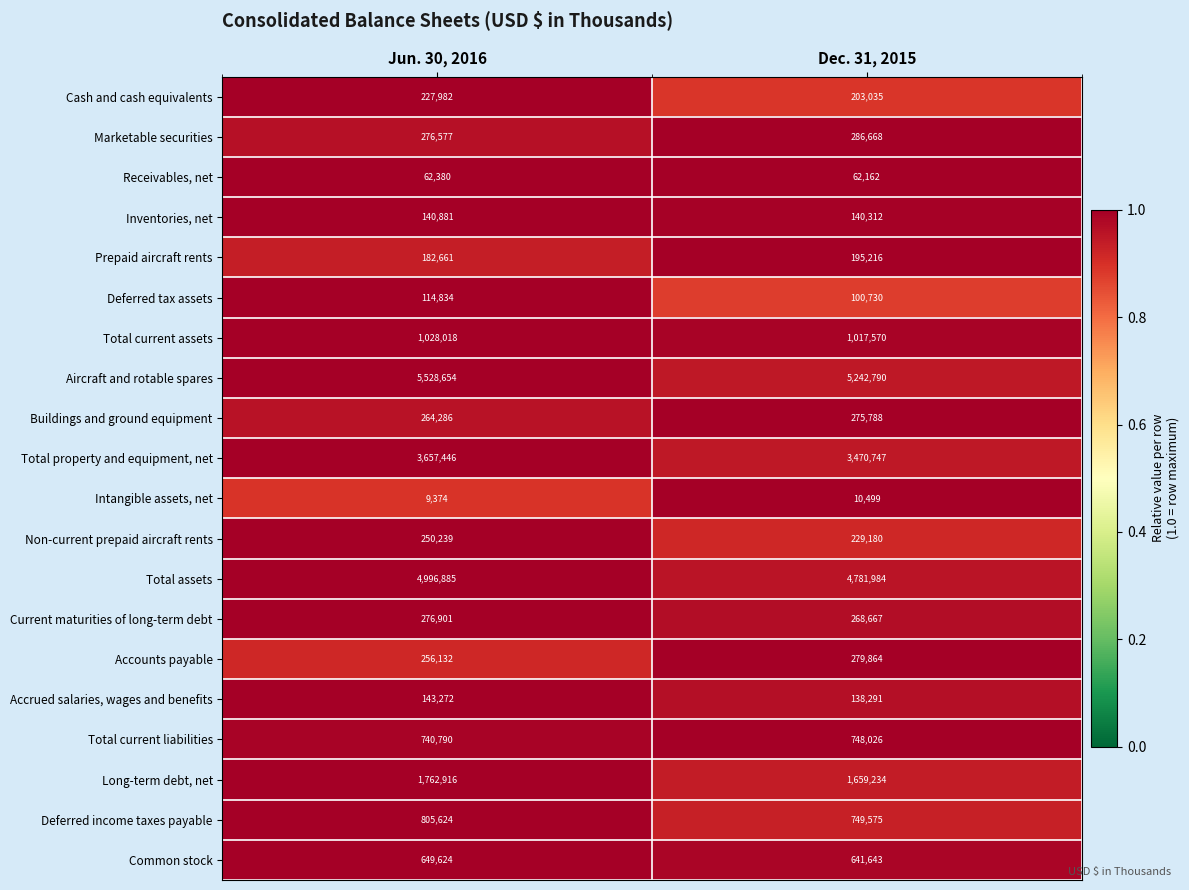

Which series has the largest total across all categories?

Aircraft and rotable spares